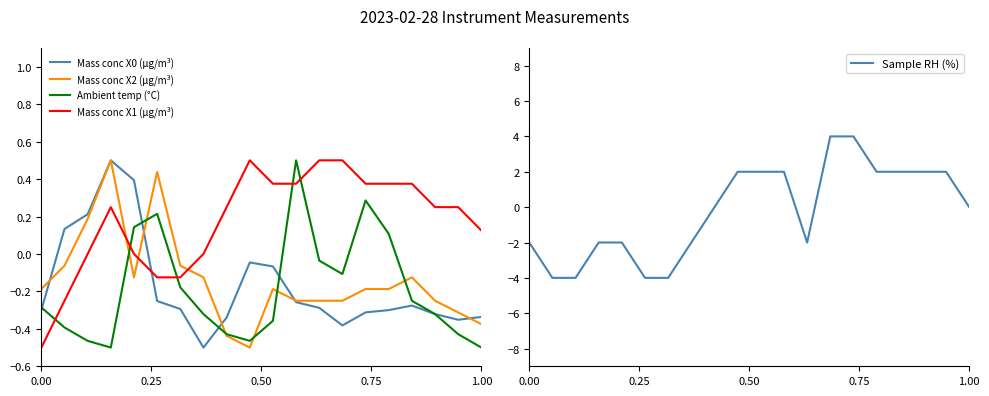

What is the sum of all Sample RH (%) values?

-4.0